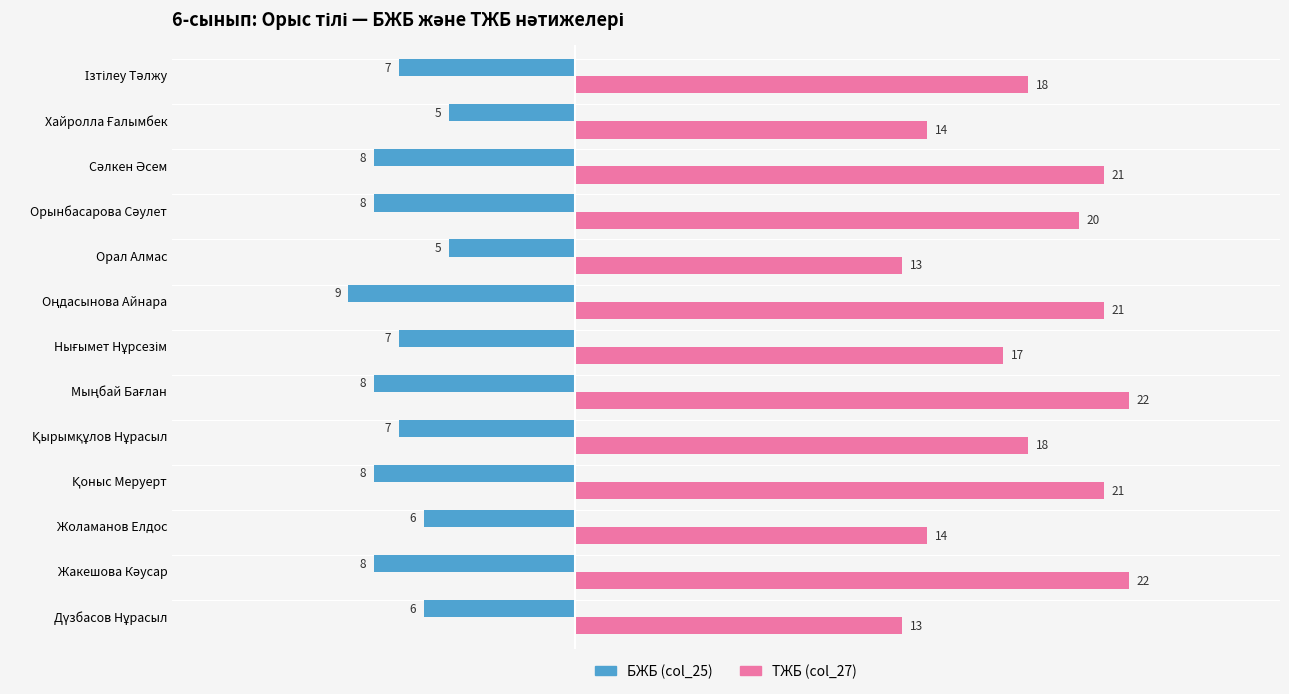

What is the sum of all ТЖБ (col_27) values?

234